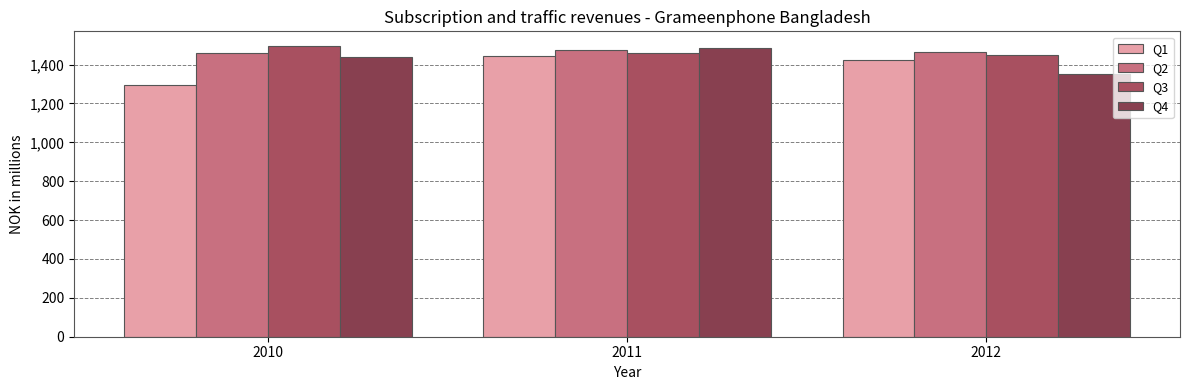

What are all the series names shown in the legend?

Q1, Q2, Q3, Q4